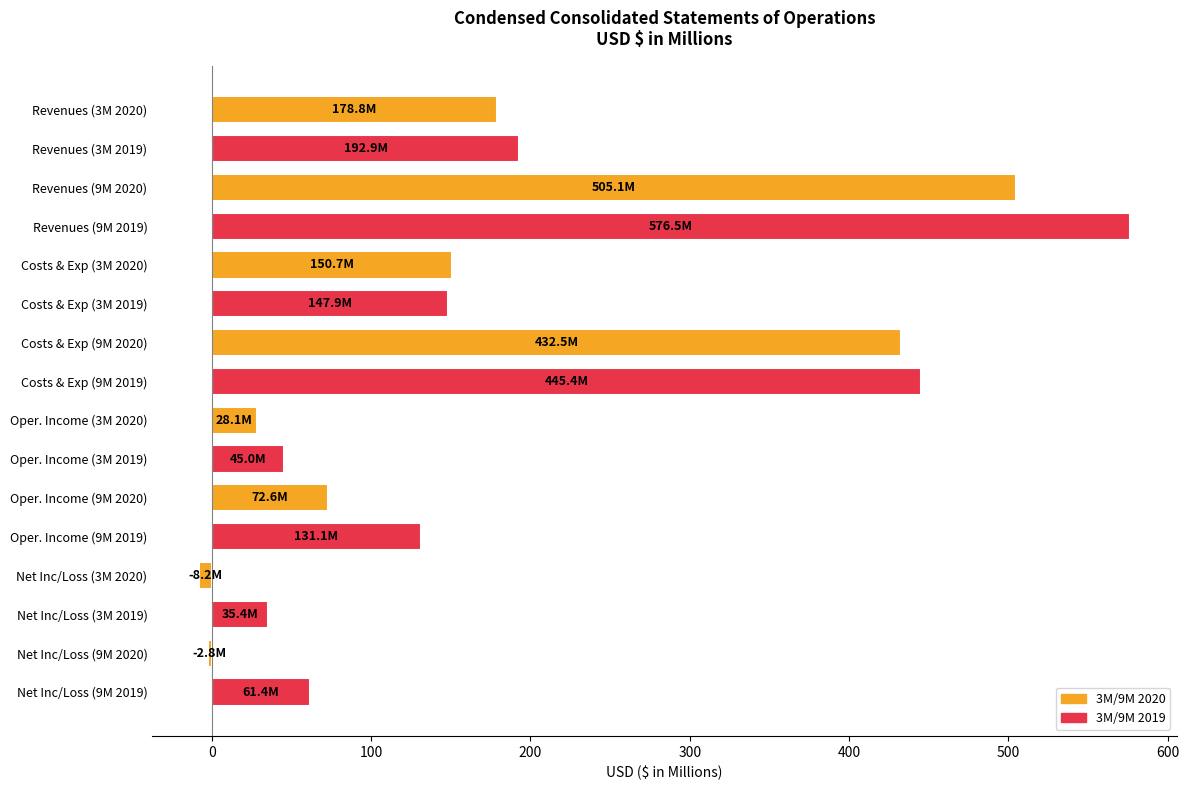

Which label corresponds to the largest value in the chart?

Revenues (9M 2019)